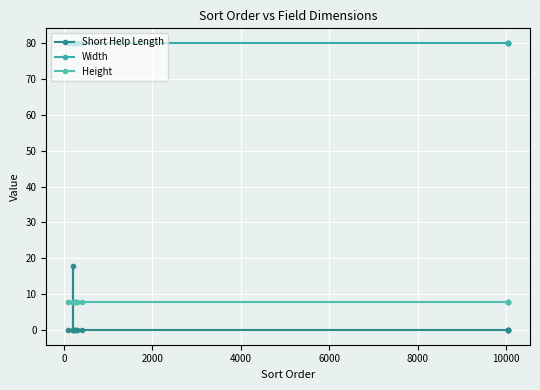

What is the lowest value of the Height series?

8